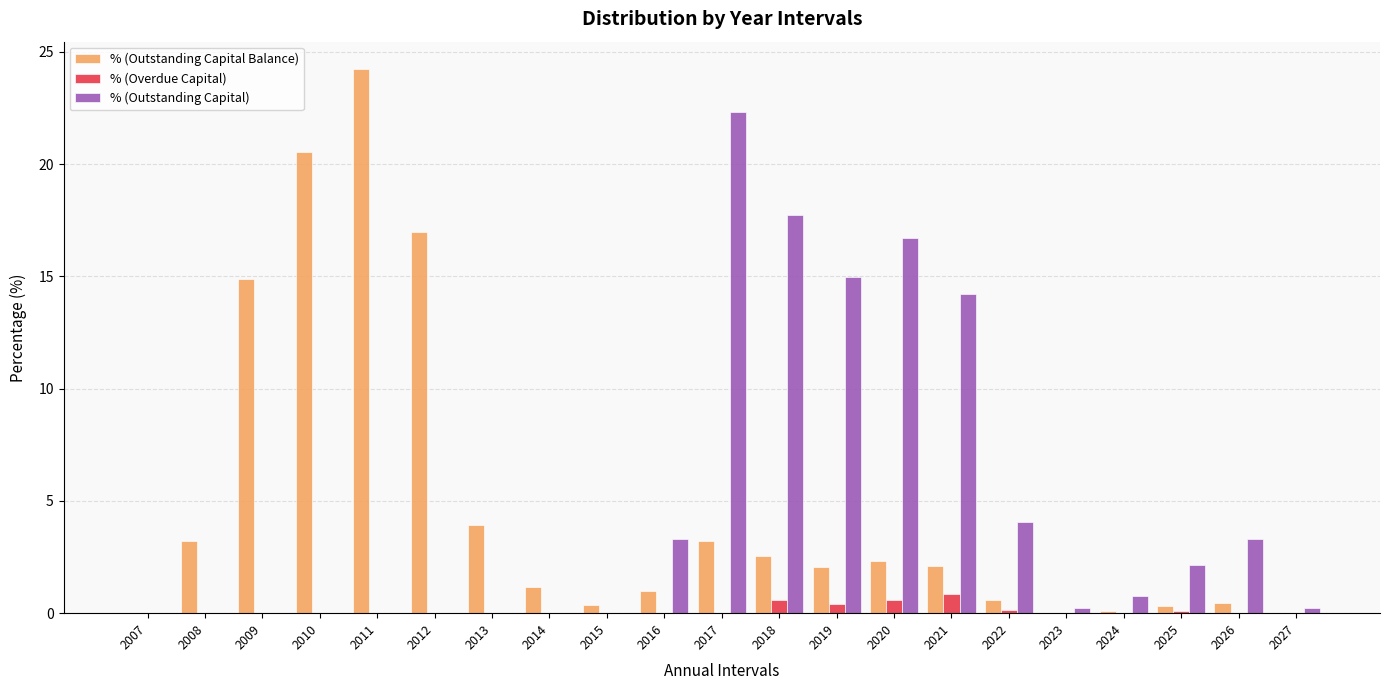

What is the maximum value shown in the chart?

24.2